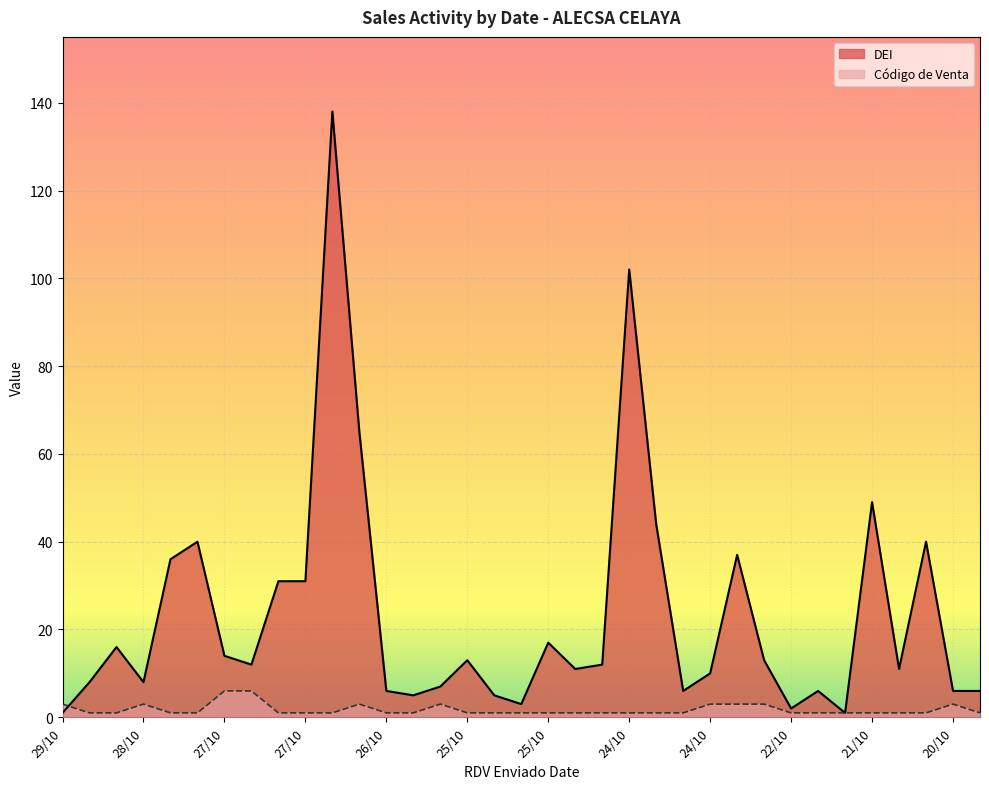

What is the spread (max minus min) of values at 26/10?

5